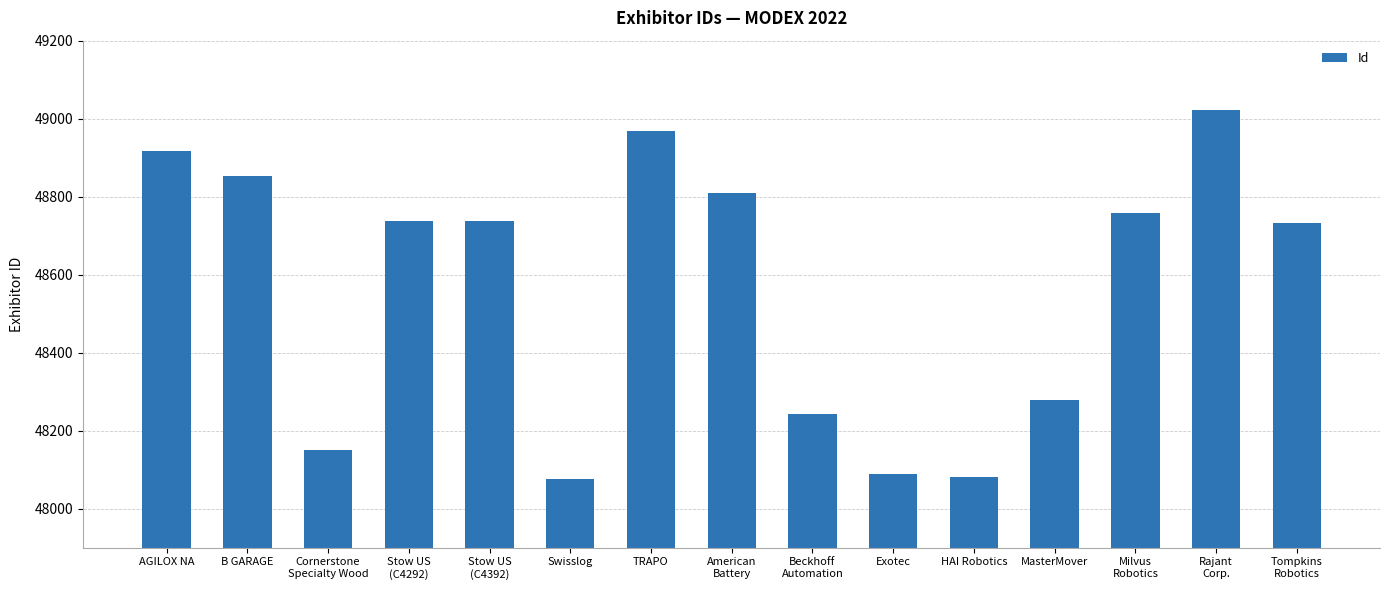

At which label does the data first exceed 48737?

AGILOX NA